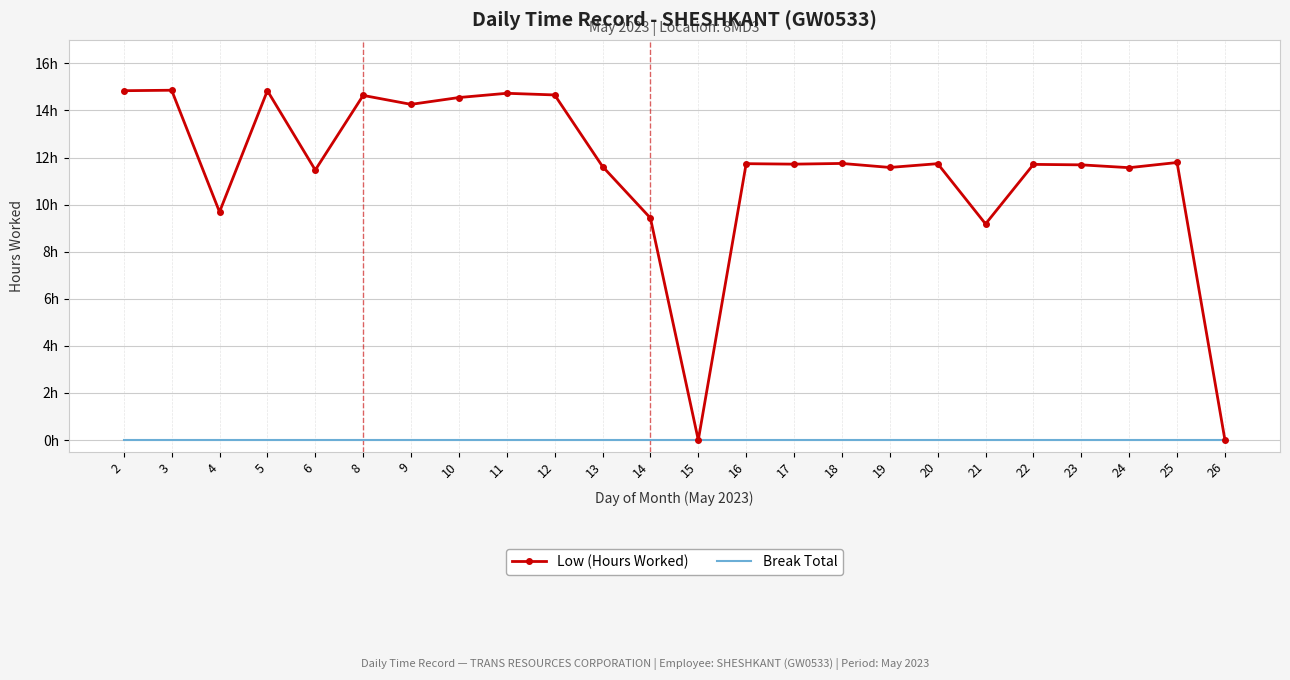

True or false: Break Total has a value of 0.0 at 9.

True